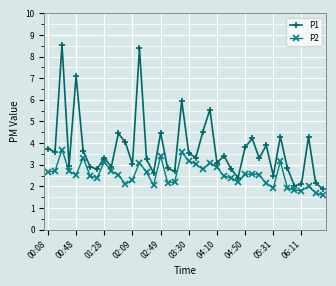

List the series in order of their peak value, lowest first.

P2, P1